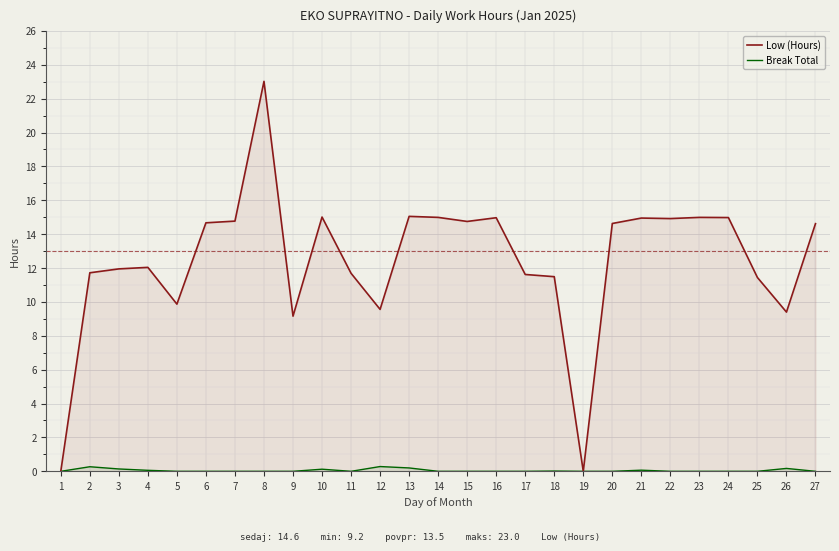

Reading left to right, what are all the values shown in this chart?

Low (Hours): 0.0	11.7	11.9	12.0	9.9	14.7	14.8	23.0	9.2	15.0	11.7	9.6	15.1	15.0	14.8	15.0	11.6	11.5	0.0	14.6	14.9	14.9	15.0	15.0	11.4	9.4	14.6
Break Total: 0.0	0.3	0.1	0.1	0.0	0.0	0.0	0.0	0.0	0.1	0.0	0.3	0.2	0.0	0.0	0.0	0.0	0.0	0.0	0.0	0.1	0.0	0.0	0.0	0.0	0.2	0.0